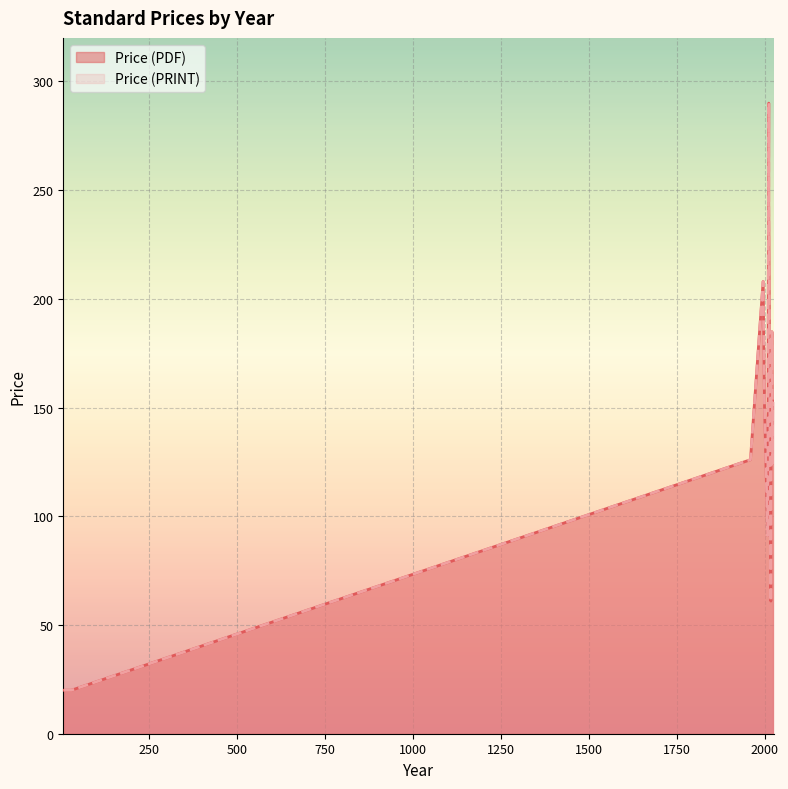

Which series changed the most between 8 and 29?

Price (PDF)